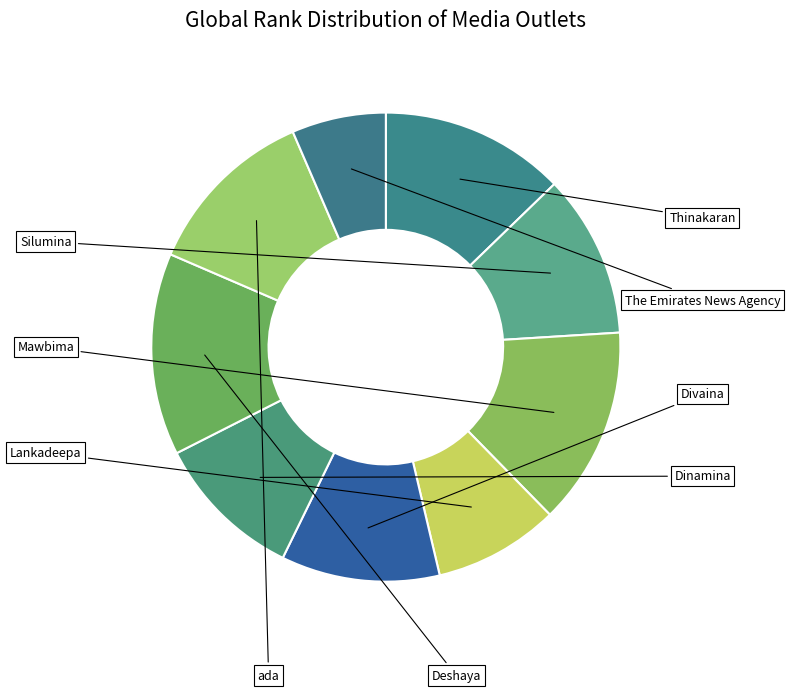

What portion of the pie excludes ada?

88.0%